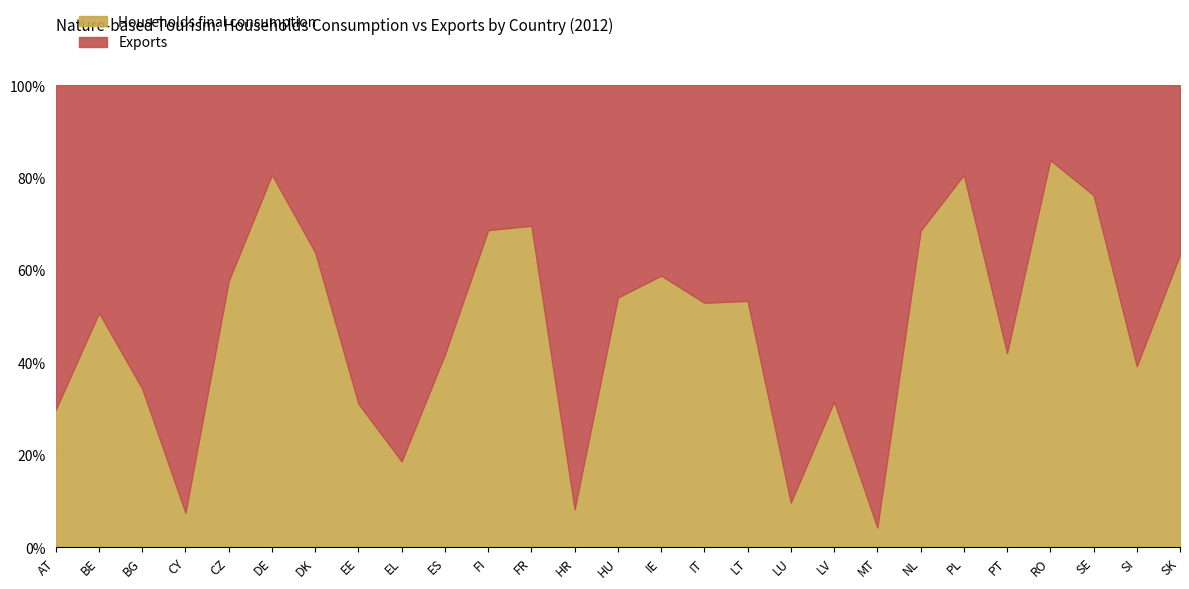

The Households final consumption series shows 13018884 at CZ. True or false?

True